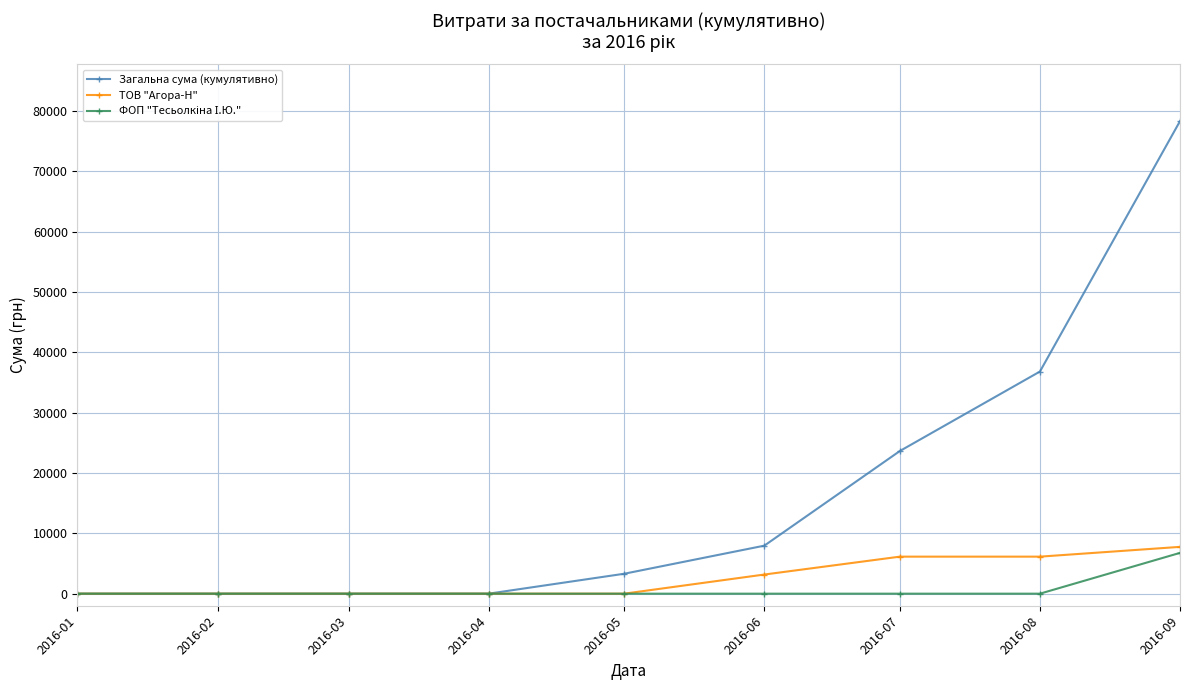

The value of ТОВ "Агора-Н" at 2016-04 is 0.0. True or false?

True